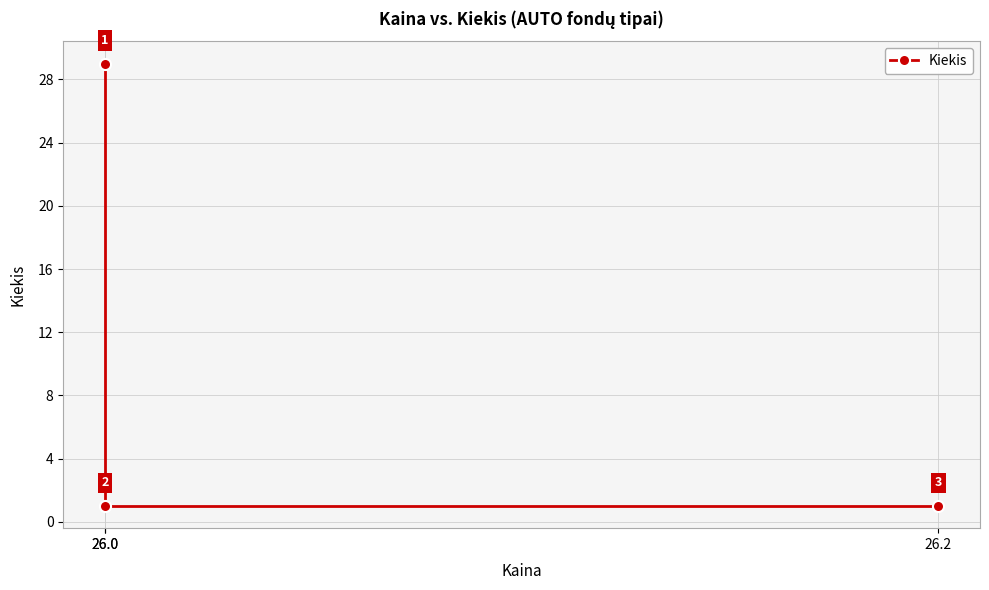

Reading left to right, list all the values displayed in this chart.

26.0=29	26.0=1	26.2=1